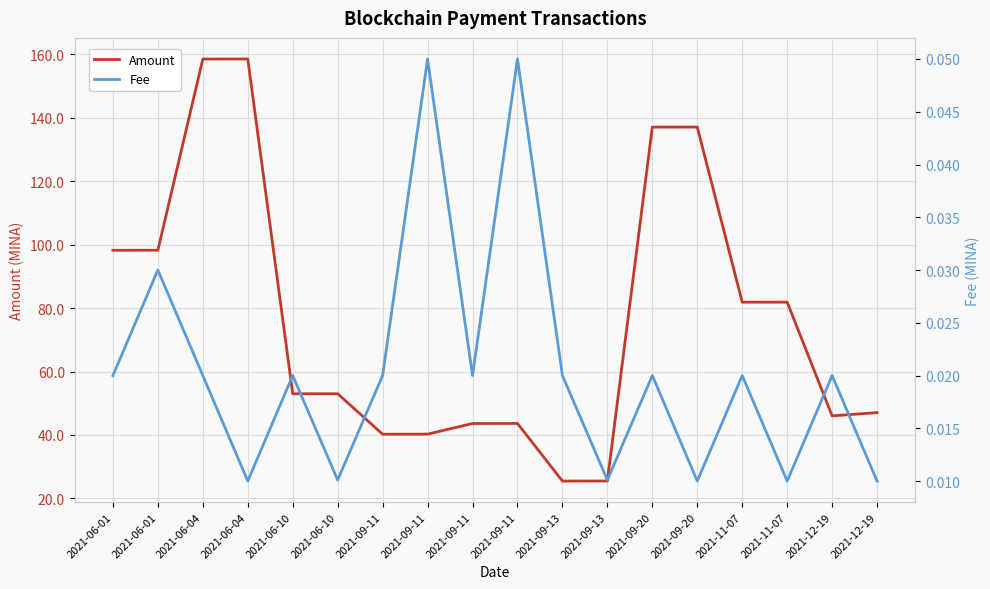

Which category has the lowest value in the Amount series?

2021-09-13